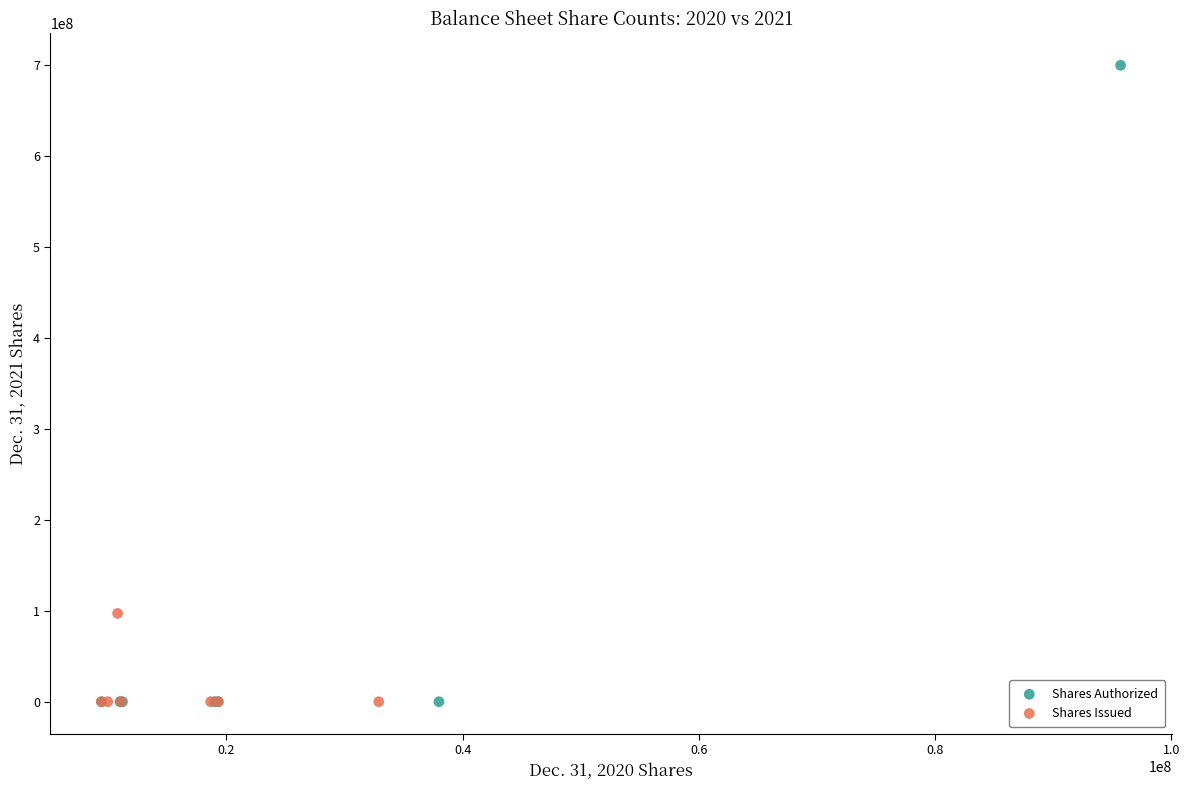

Which series has the largest Y range (max minus min)?

Shares Authorized